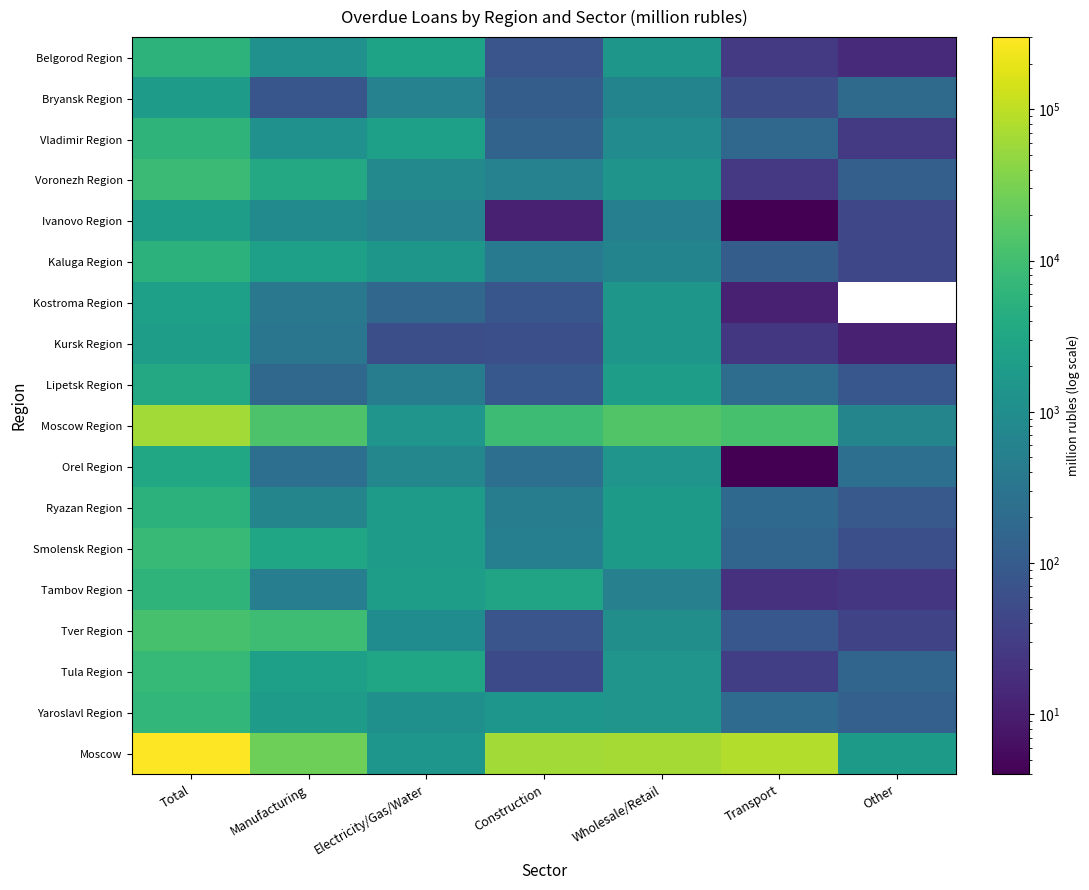

Which series has the largest total across all categories?

Moscow